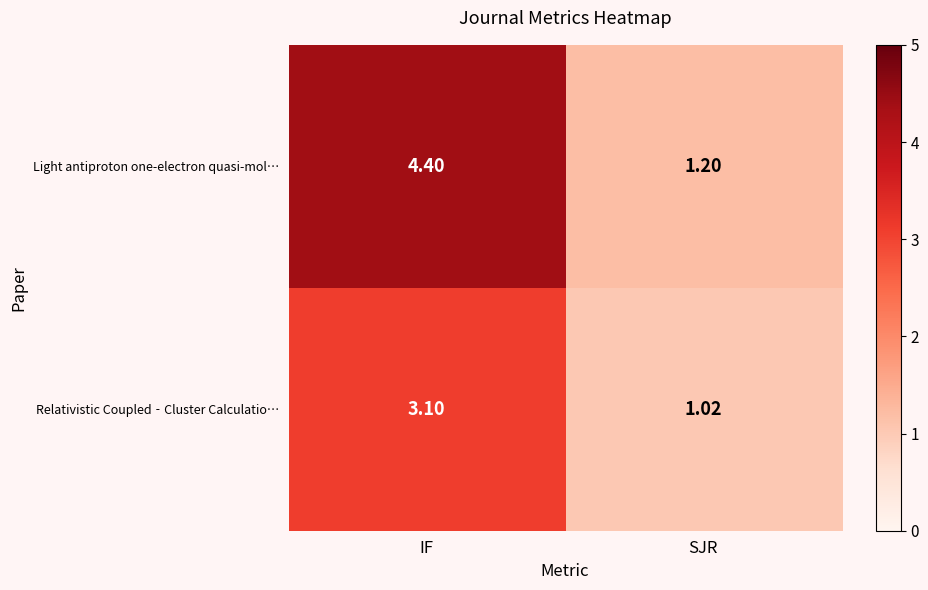

At which category is the sum across all series the highest?

IF